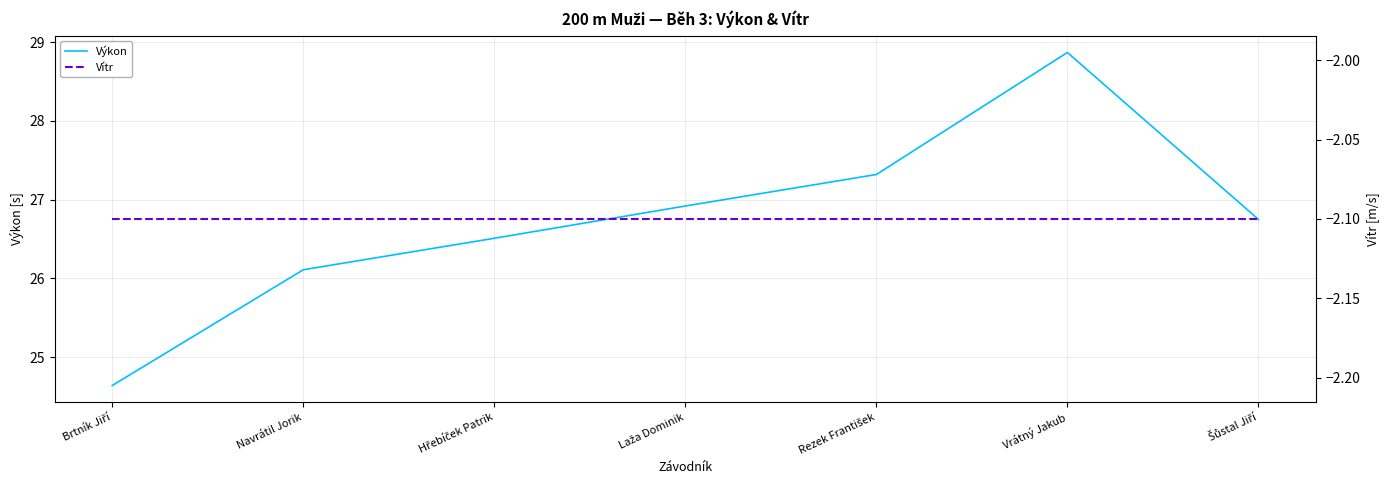

List the labels in order of Vítr value, largest first.

Brtník Jiří, Navrátil Jorik, Hřebíček Patrik, Laža Dominik, Rezek František, Vrátný Jakub, Šůstal Jiří